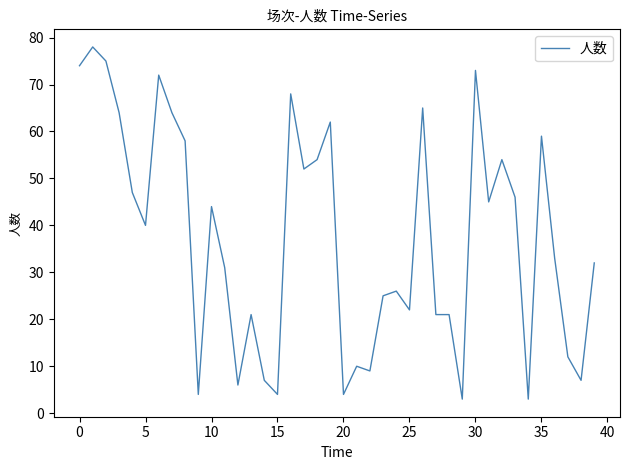

Count the number of categories in the chart.

40